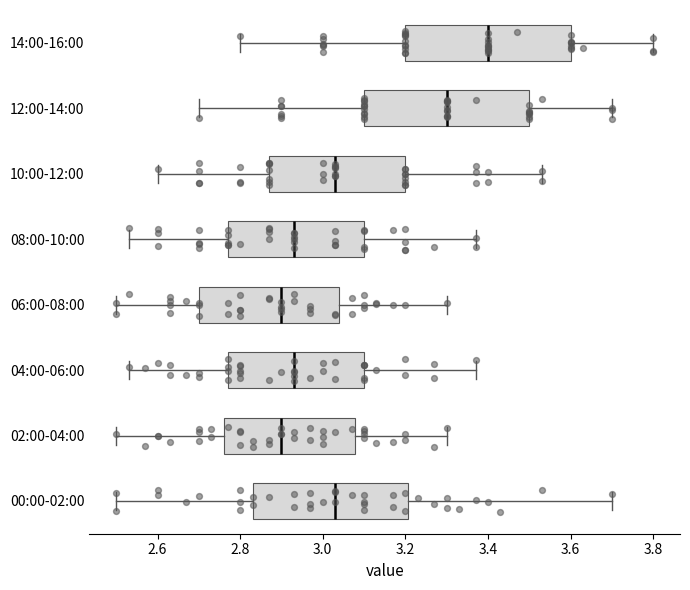

Where is the left edge of the box for 04:00-06:00 on the x-axis? The values are not printed on the chart, so give them approximately, as read against the axis.

2.78